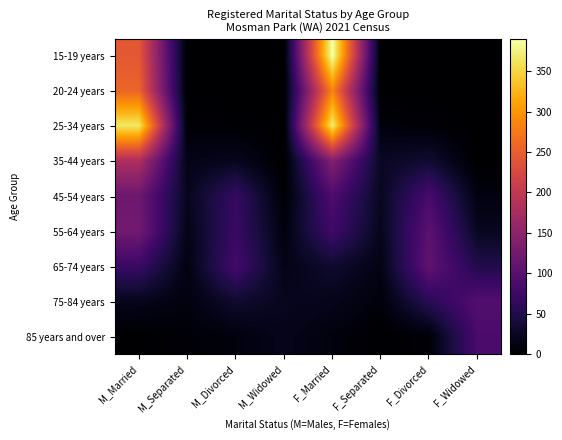

Between F_Separated and F_Divorced, which is larger?

F_Separated